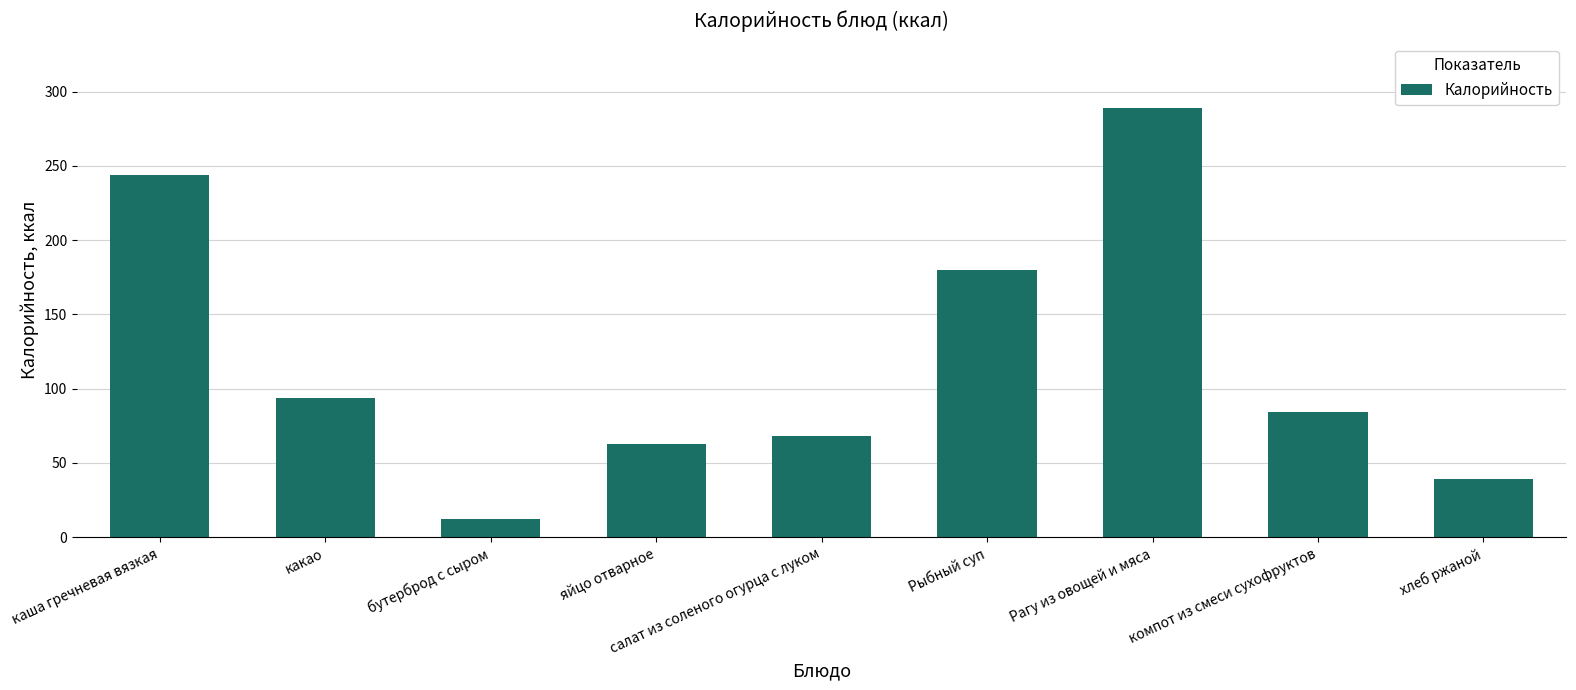

List the labels in order of value, smallest first.

бутерброд с сыром, хлеб ржаной, яйцо отварное, салат из соленого огурца с луком, компот из смеси сухофруктов, какао, Рыбный суп, каша гречневая вязкая, Рагу из овощей и мяса